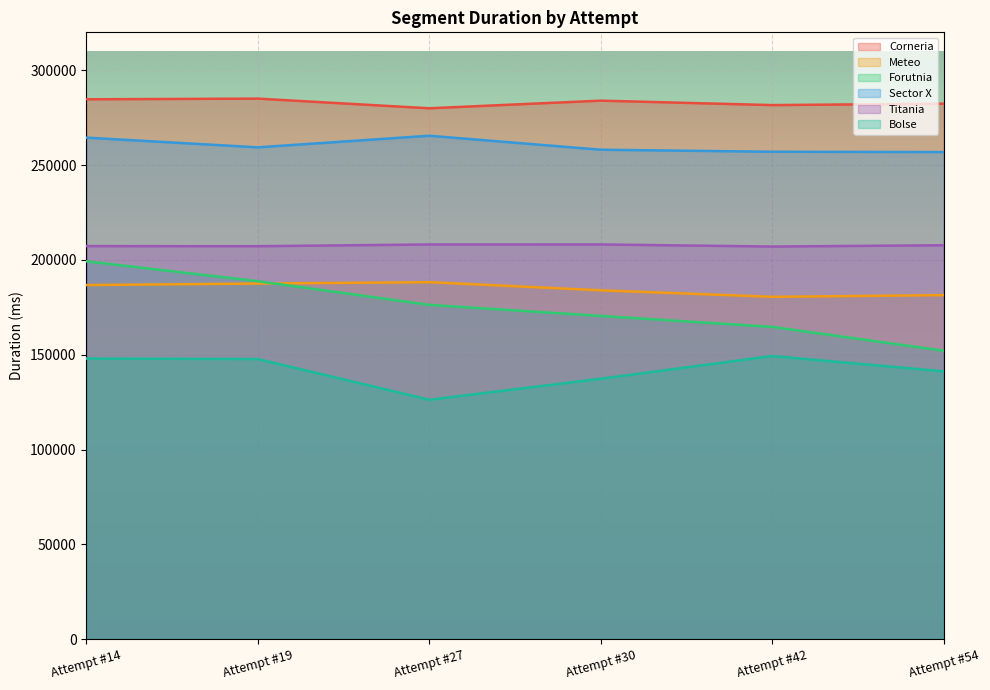

True or false: Corneria and Meteo intersect in this chart.

False